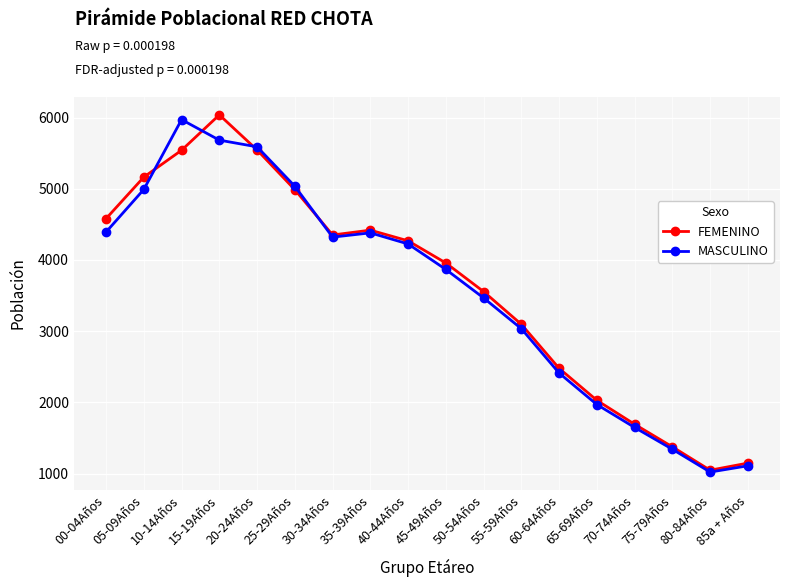

What is the difference between the maximum and minimum values in the FEMENINO series?

4990